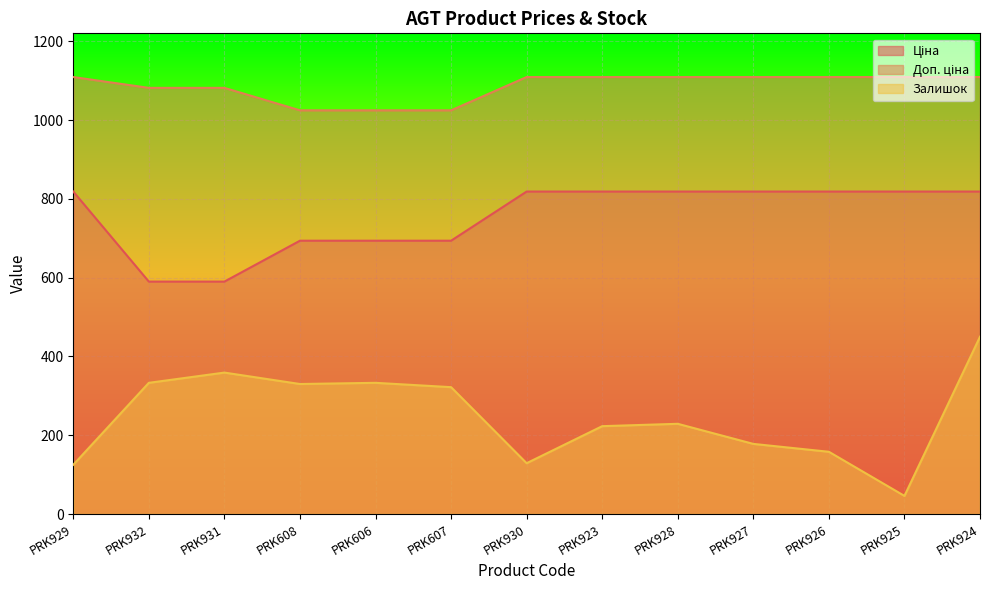

At which label does Доп. ціна first exceed 1109?

PRK929